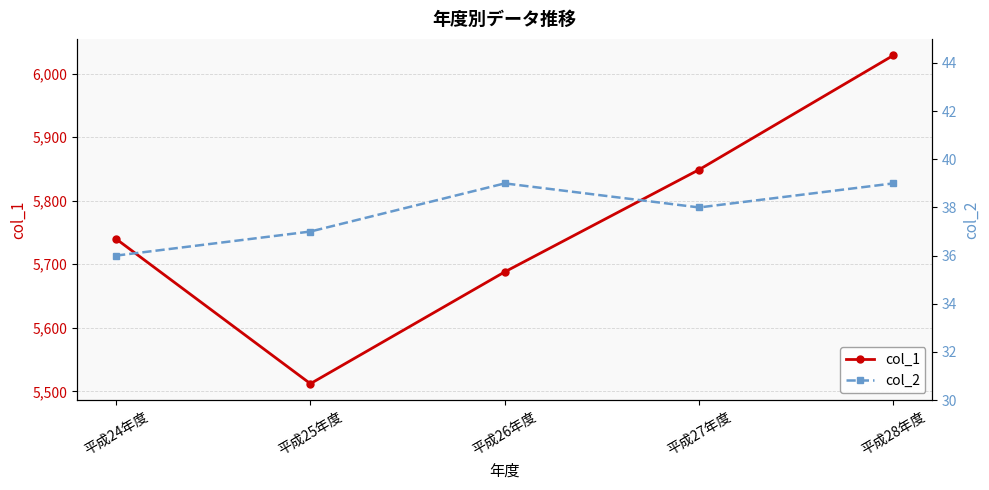

What are all the series names shown in the legend?

col_1, col_2